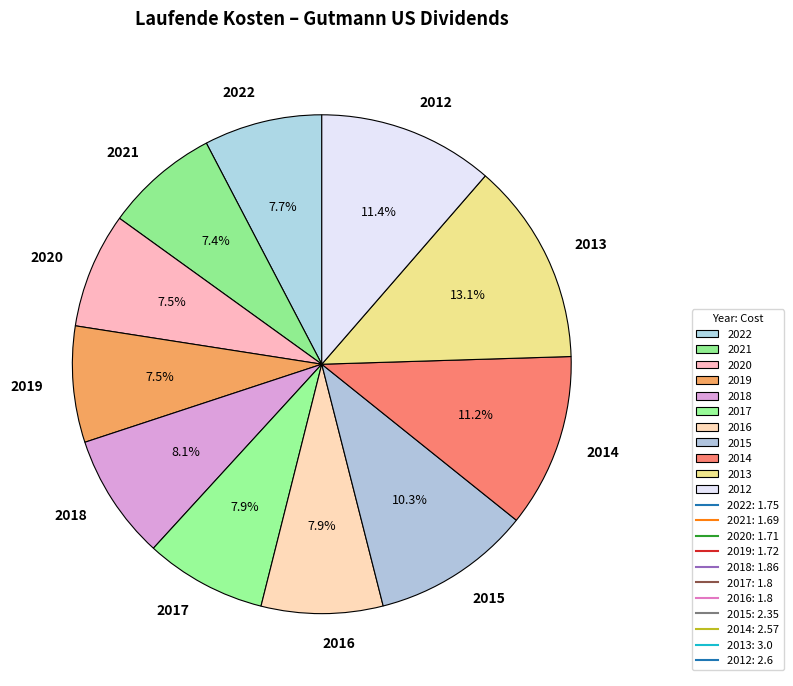

What is the total percentage of 2019 and 2015?

17.8%